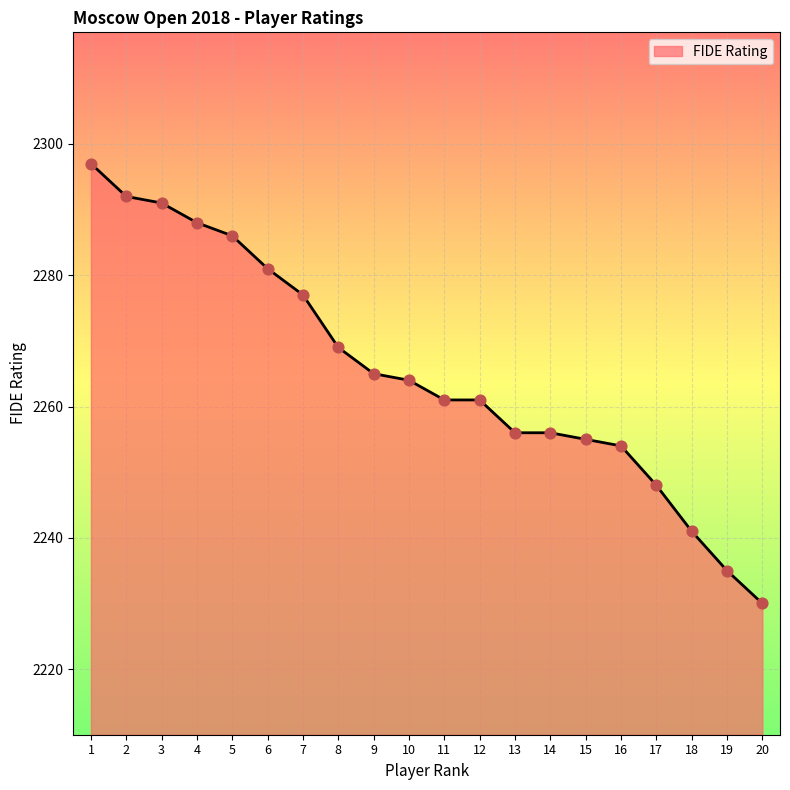

Between 14 and 10, which is larger?

10